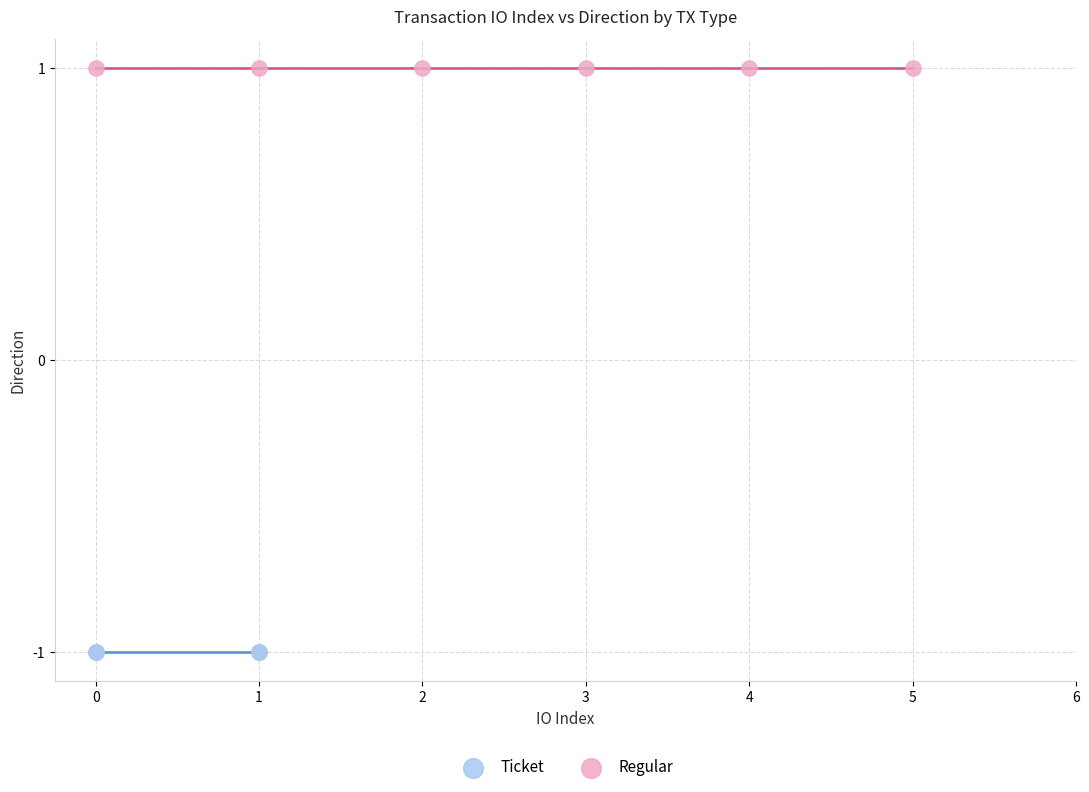

Which series contains the lowest Y value?

Ticket